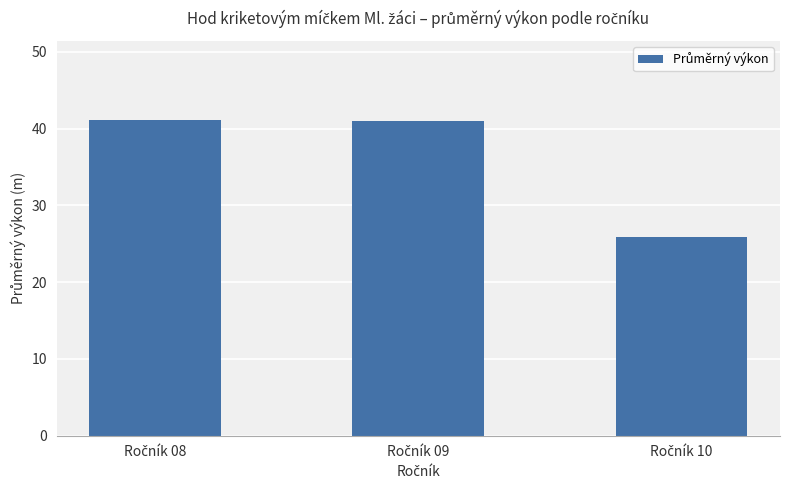

What is the difference between the maximum and minimum values?

15.2